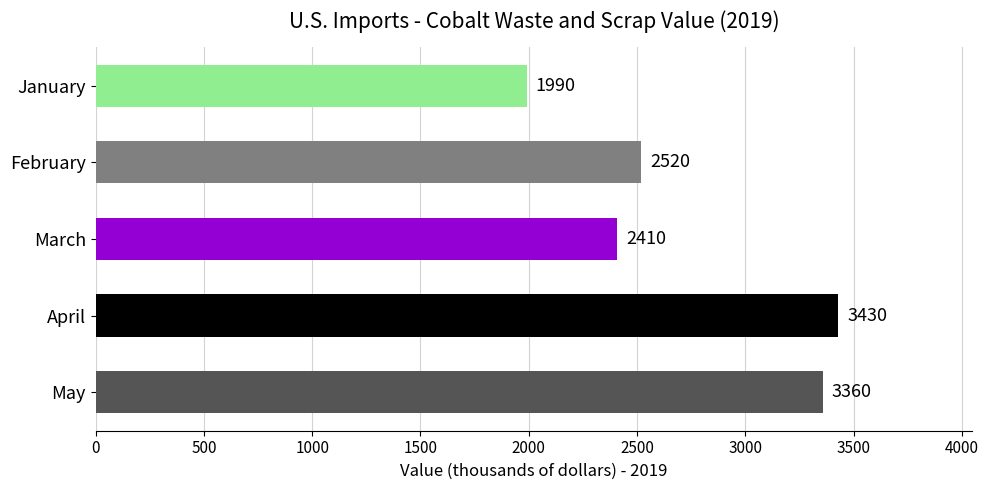

What is the value of the 5th bar from the top?

3360